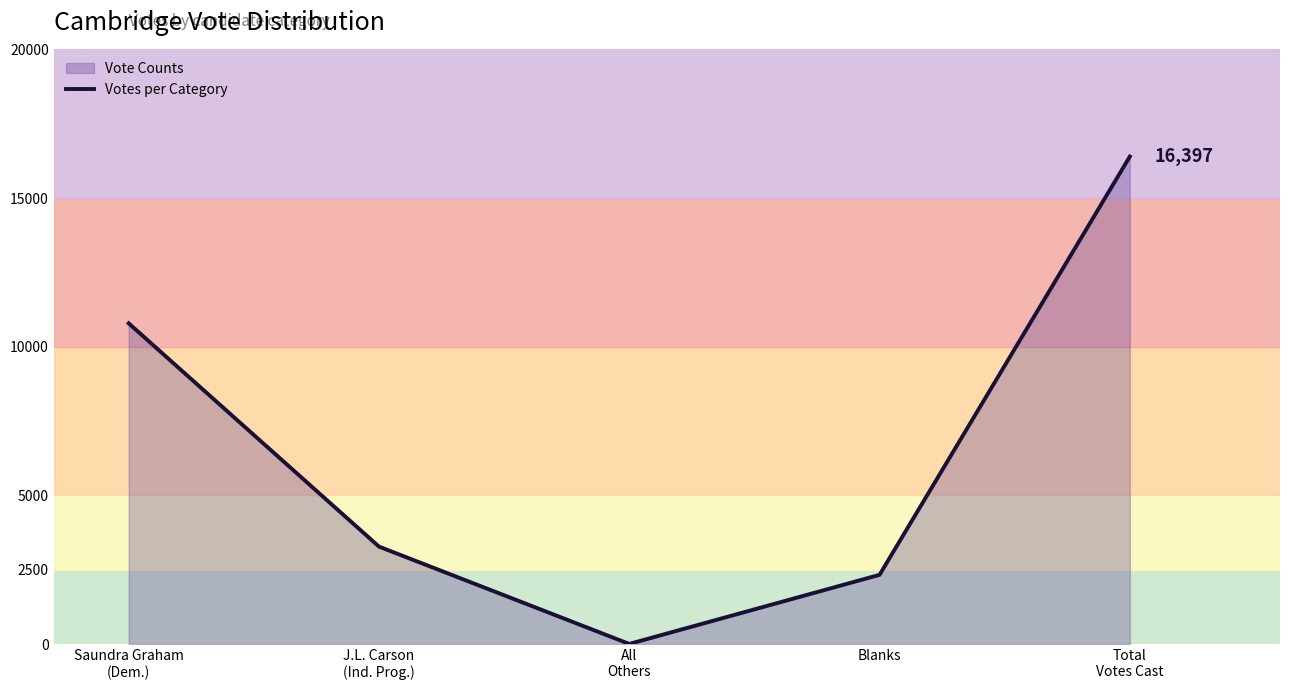

The chart shows a value of 24297 at Total
Votes Cast. True or false?

False